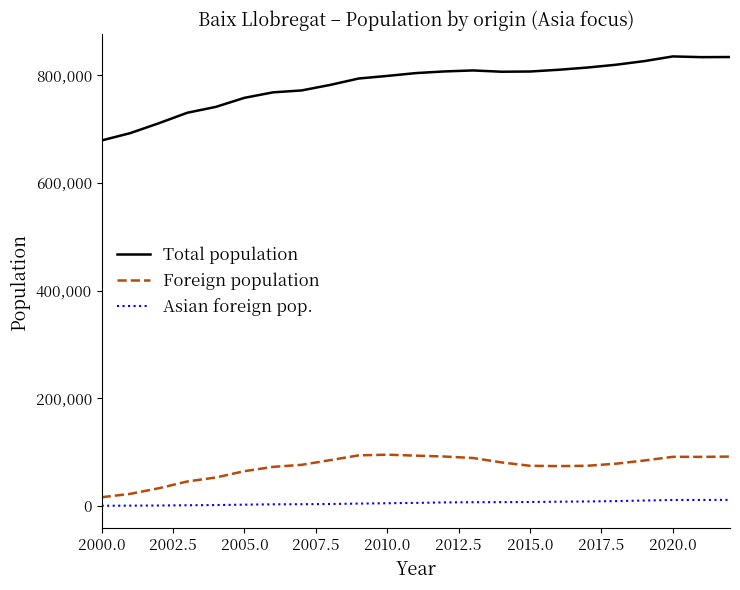

Which series has the largest range (max minus min)?

Total population